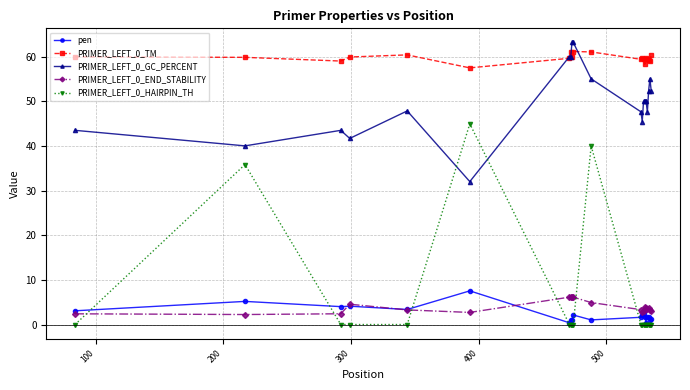

True or false: PRIMER_LEFT_0_HAIRPIN_TH has more than 1 interior local peaks.

True